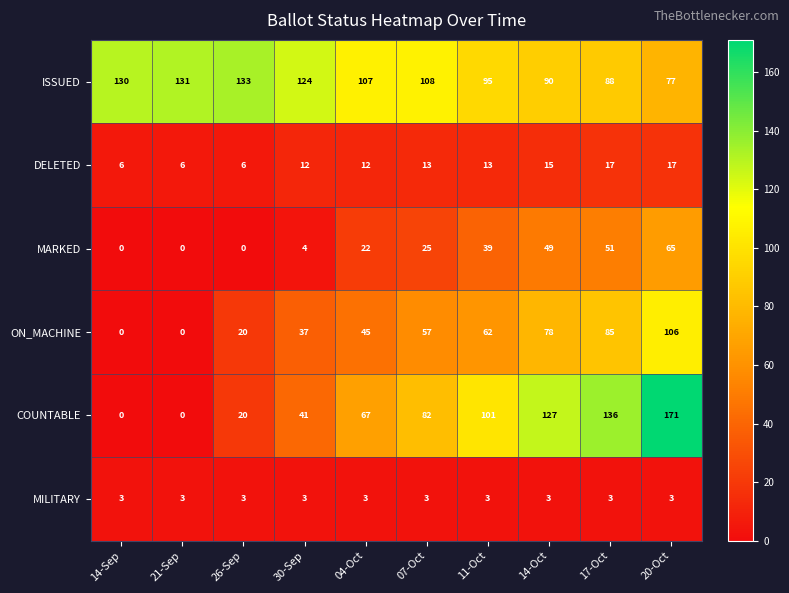

What is the total value across all series at 11-Oct?

313